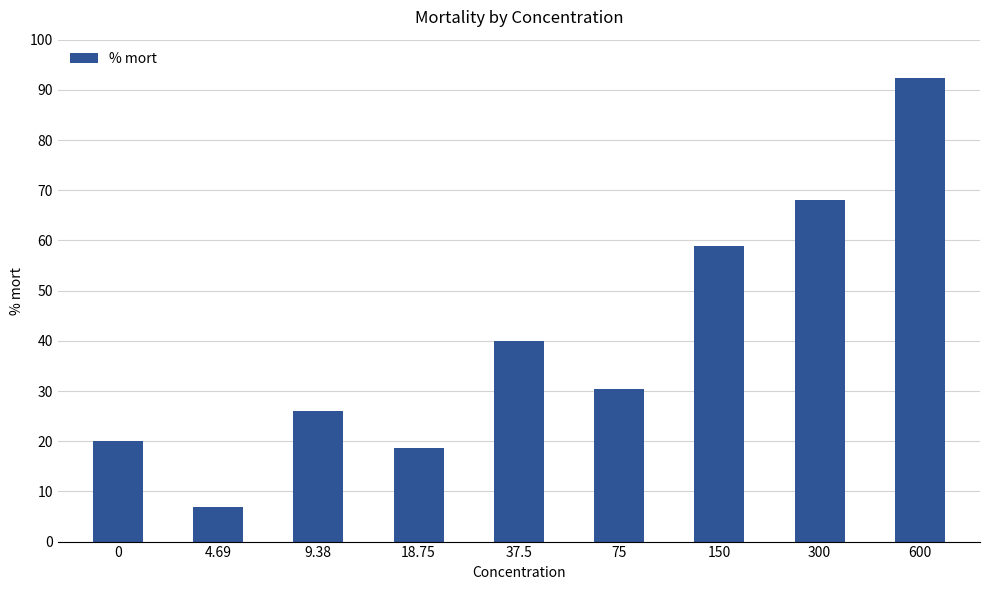

List the labels in order of value, largest first.

600, 300, 150, 37.5, 75, 9.38, 0, 18.75, 4.69